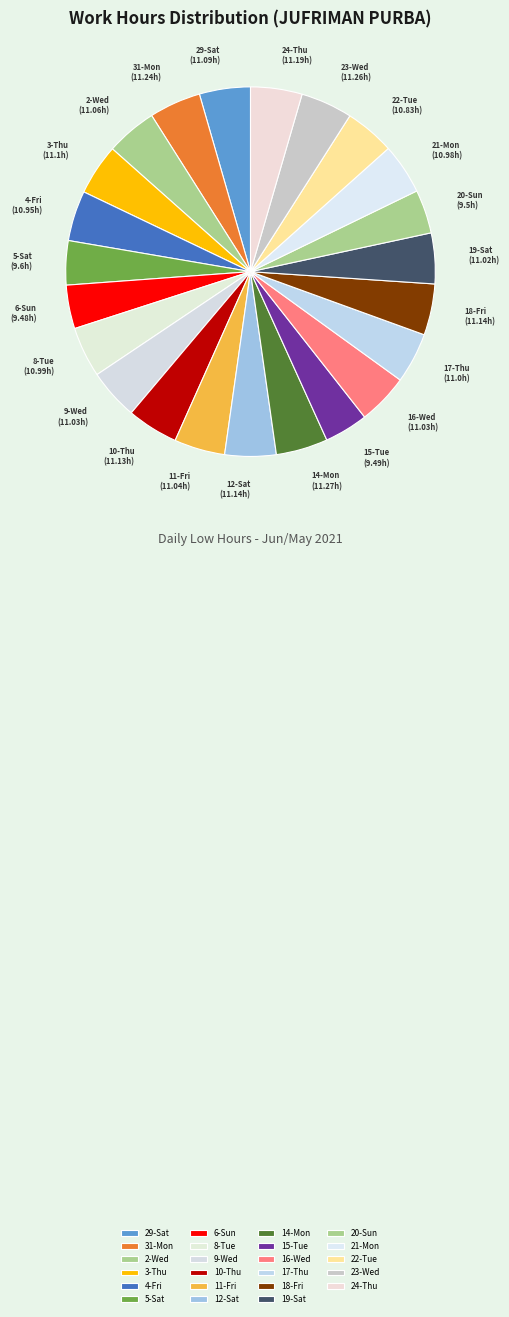

Combined, do 24-Thu and 3-Thu account for over 50%?

No